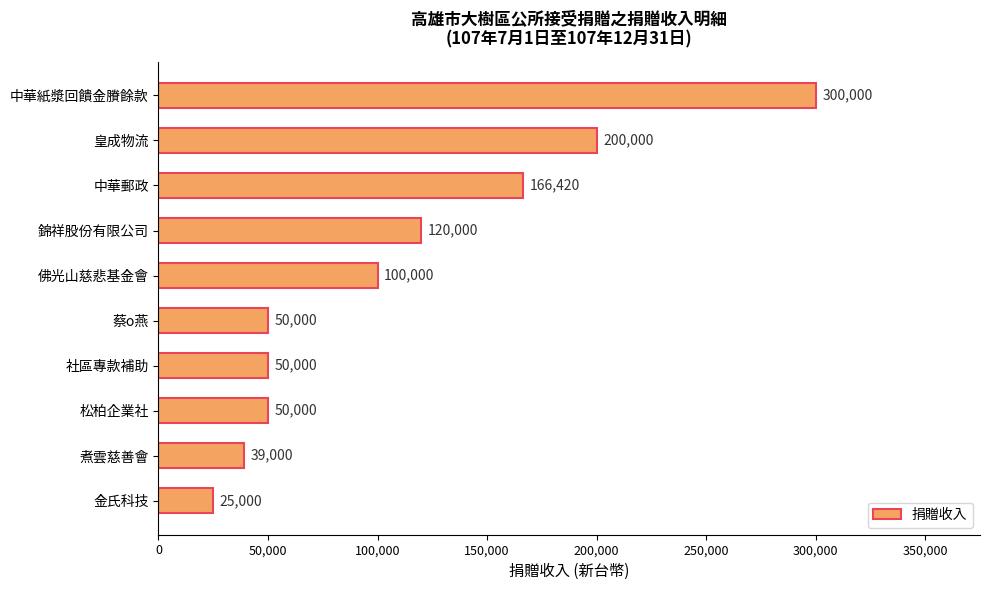

At which category does the chart reach its minimum across all series?

金氏科技